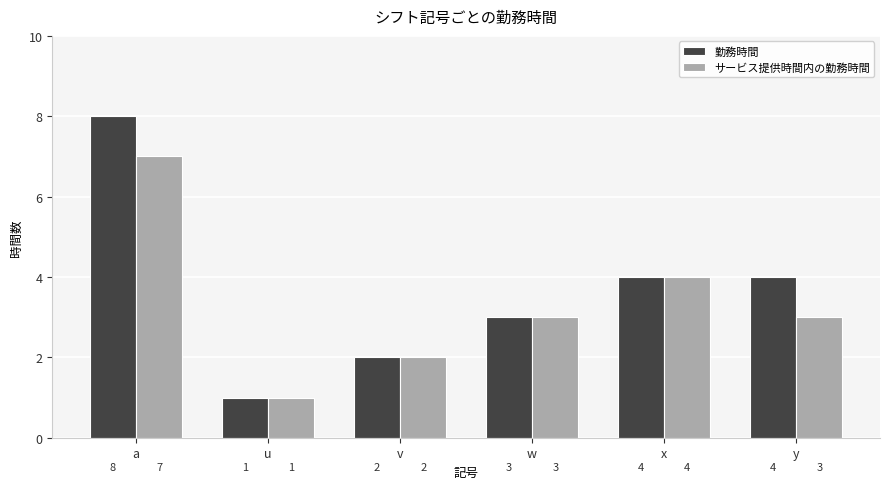

At which category is the sum across all series the highest?

a